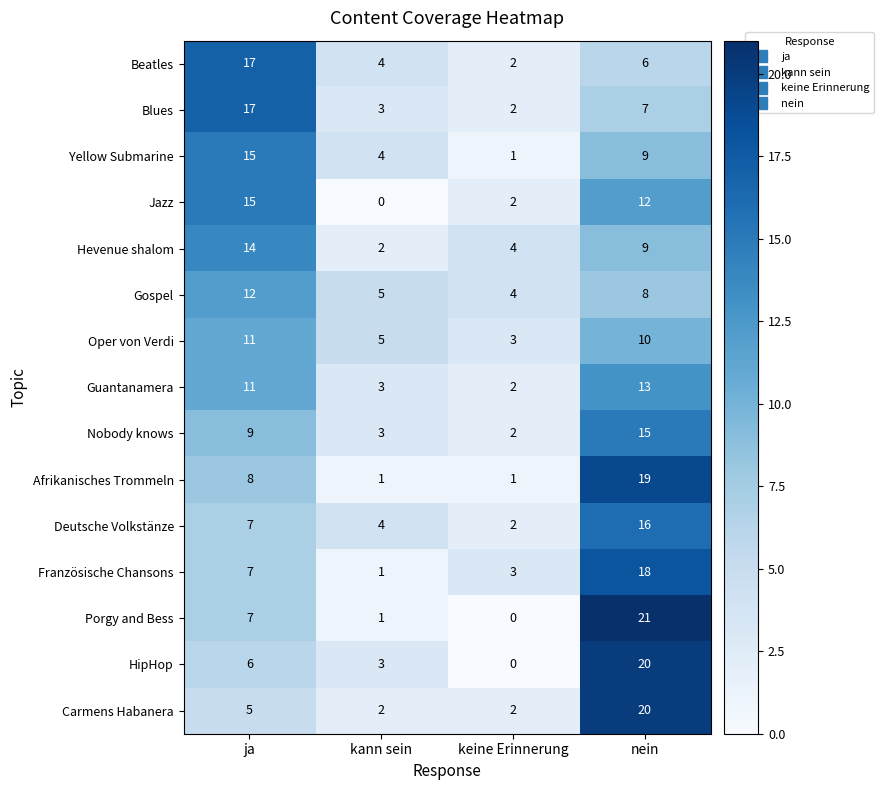

At which category is the sum across all series the highest?

nein